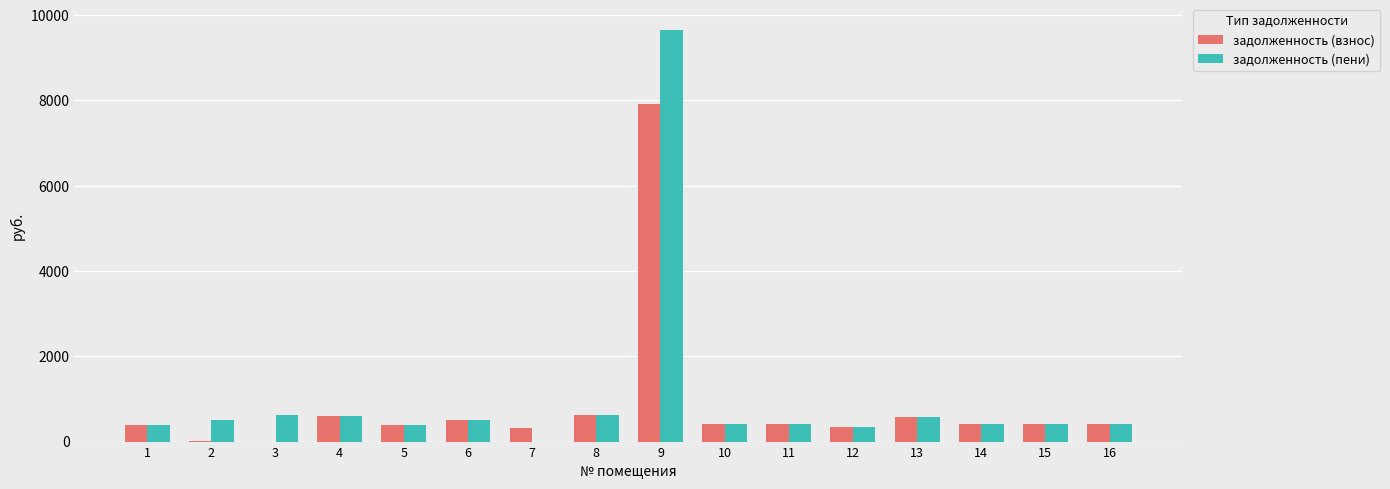

The value of задолженность (взнос) at 12 is 348.8. True or false?

True